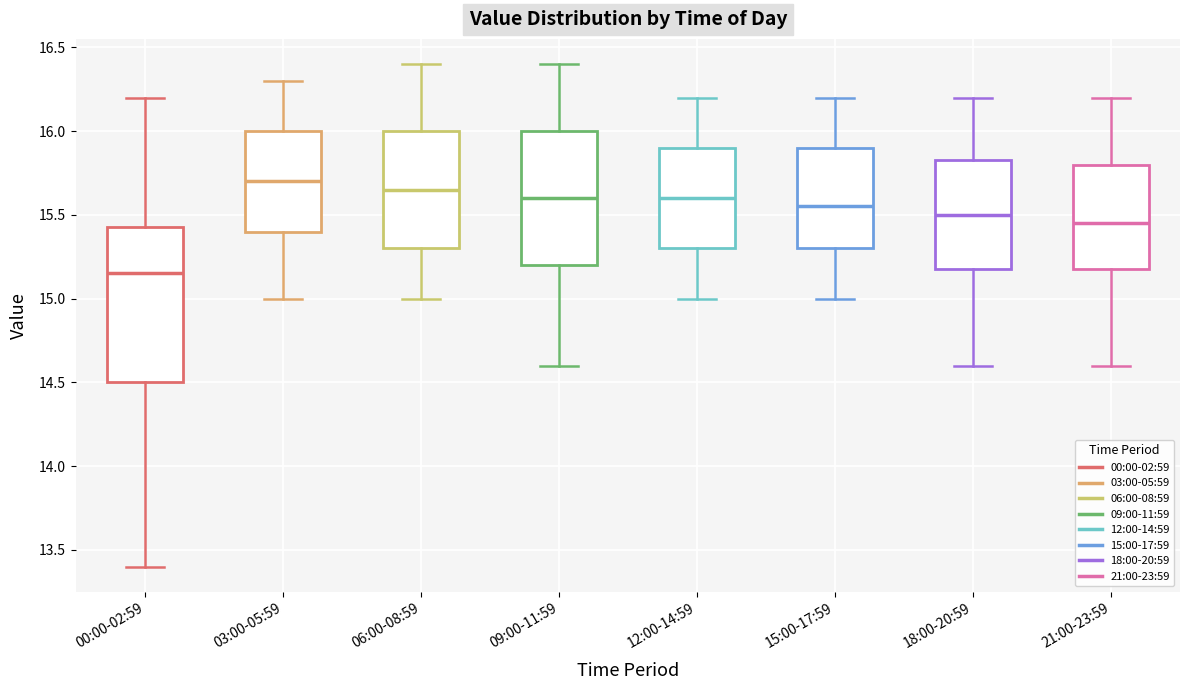

Reading left to right, read every box against the y-axis: the position of its median line, the range the box covers, and the ends of its whiskers. The values are not printed on the chart, so give them approximately, as read against the axis.

00:00-02:59: median 15.15, box 14.50 to 15.45, whiskers 13.40 to 16.20
03:00-05:59: median 15.70, box 15.40 to 16.00, whiskers 15.00 to 16.30
06:00-08:59: median 15.65, box 15.30 to 16.00, whiskers 15.00 to 16.40
09:00-11:59: median 15.60, box 15.20 to 16.00, whiskers 14.60 to 16.40
12:00-14:59: median 15.60, box 15.30 to 15.90, whiskers 15.00 to 16.20
15:00-17:59: median 15.55, box 15.30 to 15.90, whiskers 15.00 to 16.20
18:00-20:59: median 15.50, box 15.20 to 15.85, whiskers 14.60 to 16.20
21:00-23:59: median 15.45, box 15.20 to 15.80, whiskers 14.60 to 16.20